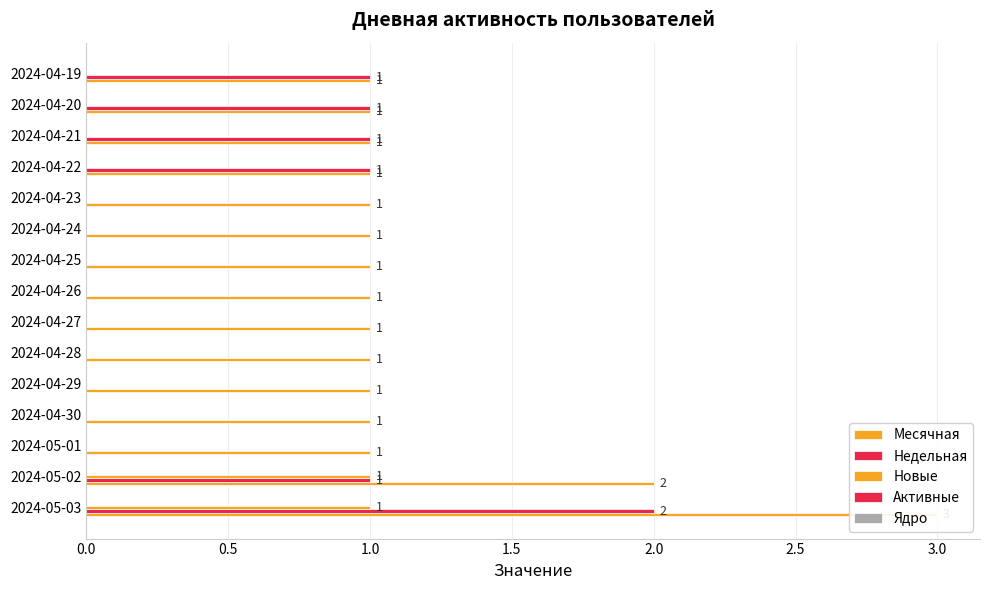

Rank the series at 1.0 from highest to lowest value.

Месячная, Активные, Ядро, Недельная, Новые